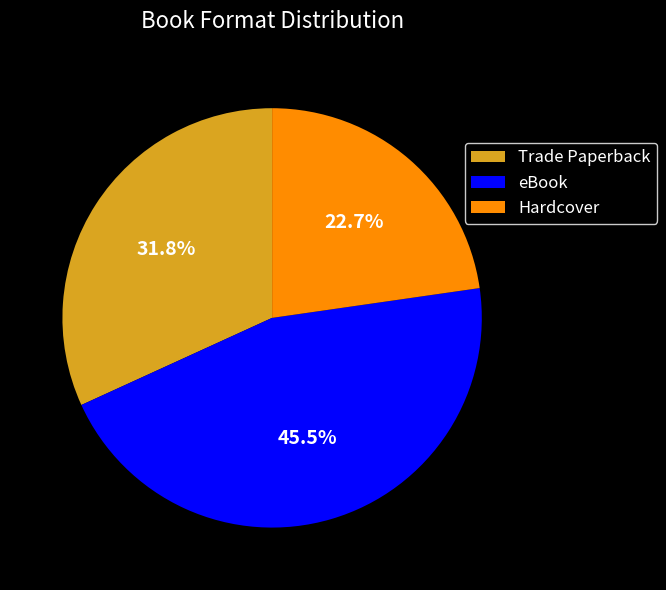

Do Hardcover and Trade Paperback together represent more than half of the pie?

Yes